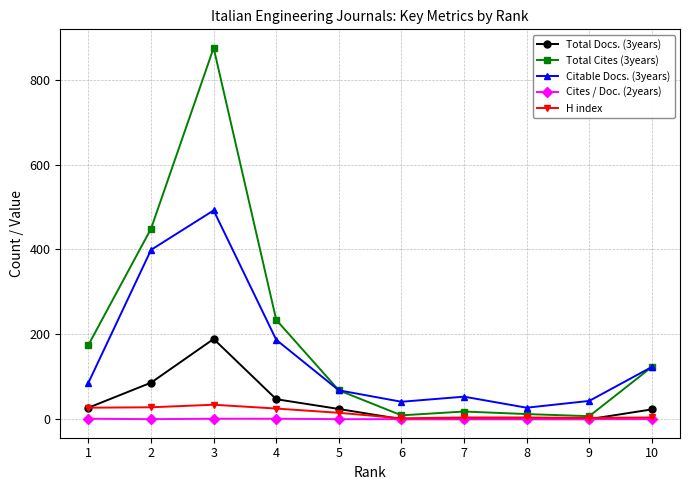

The value of Cites / Doc. (2years) at 7 is 0. True or false?

True